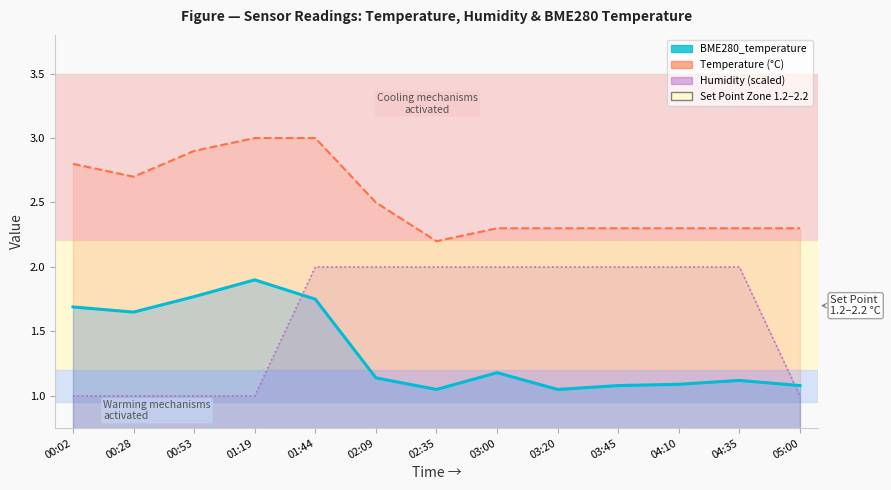

What is the value of the Temperature (°C) point at the 8th from the left?

2.3